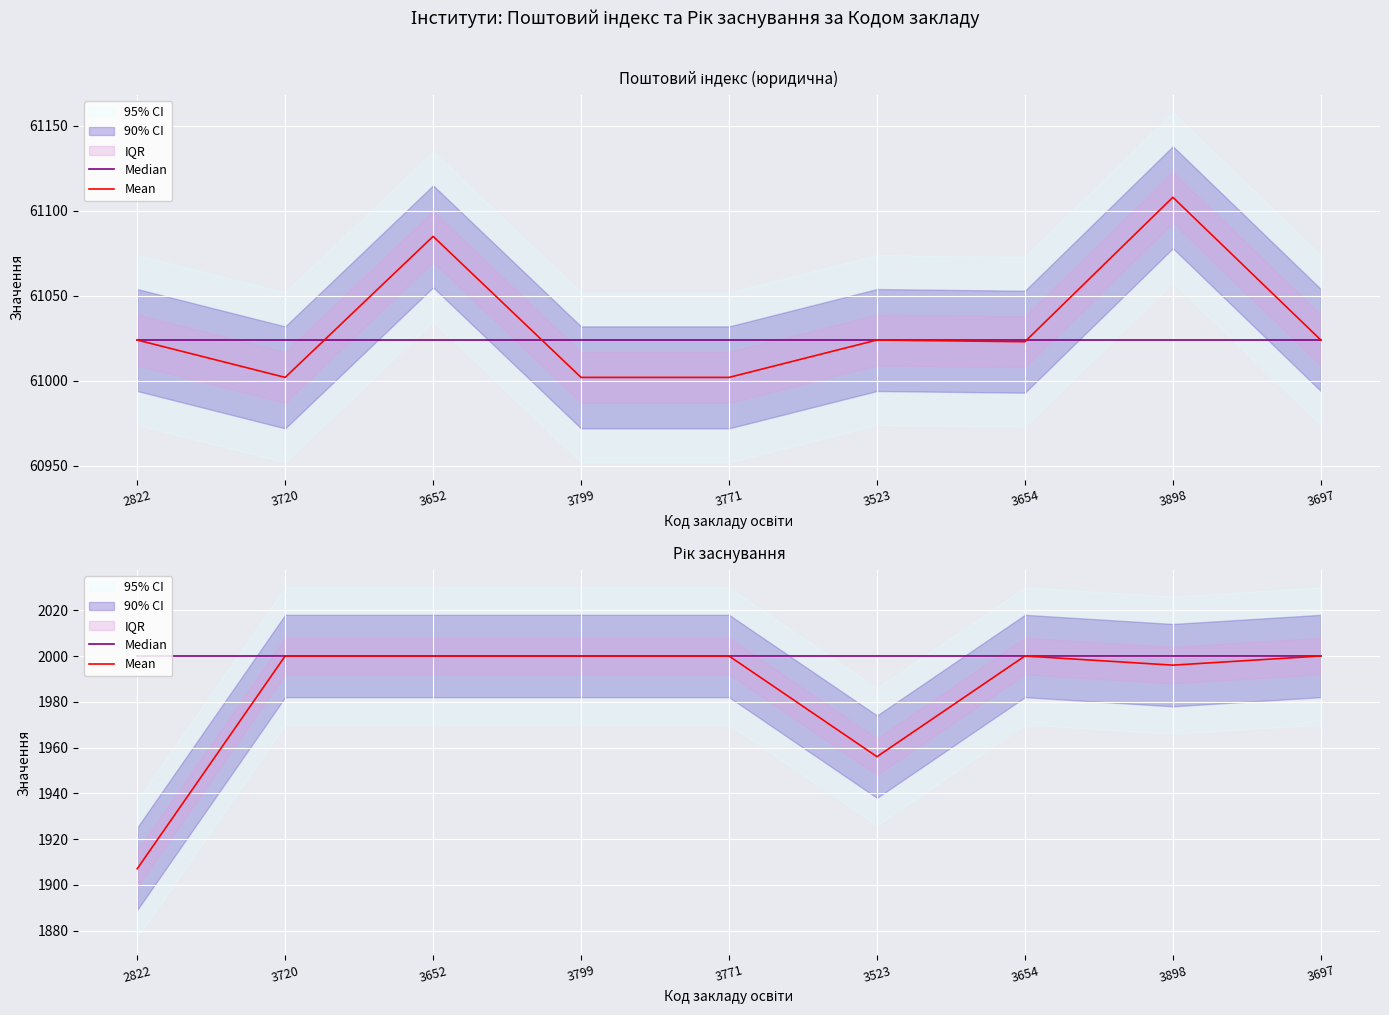

True or false: Mean and Median intersect in this chart.

False